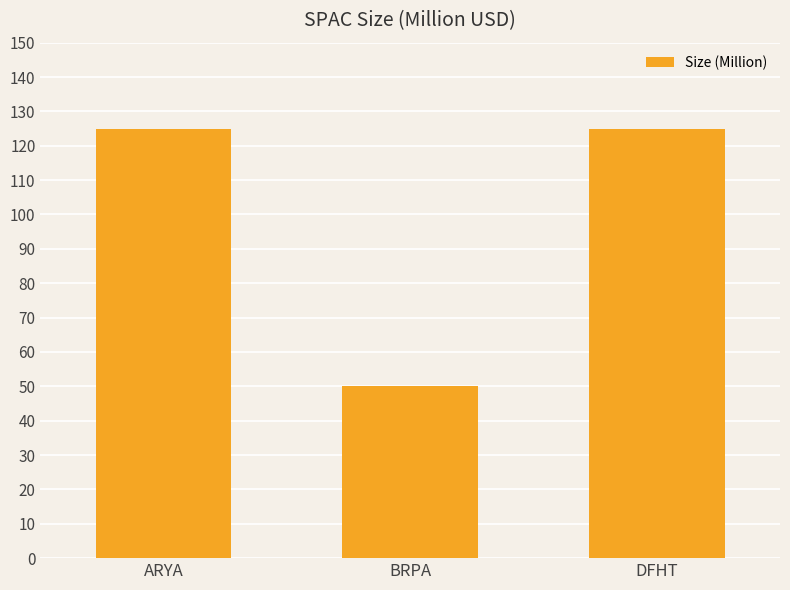

What is the label of the 1st bar from the left?

ARYA